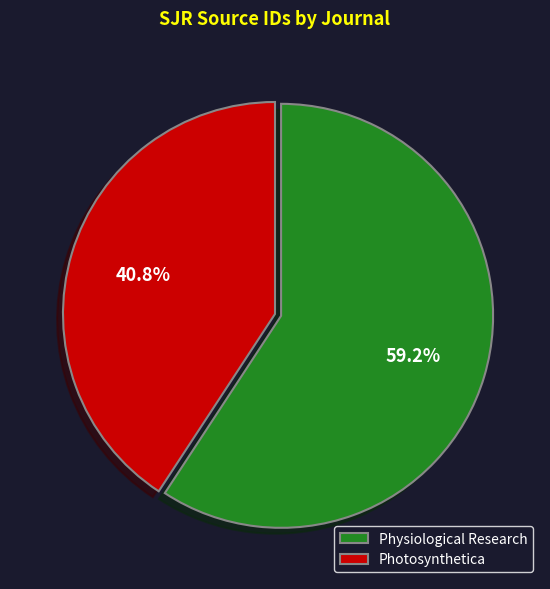

Does Physiological Research represent more than half of the total?

Yes